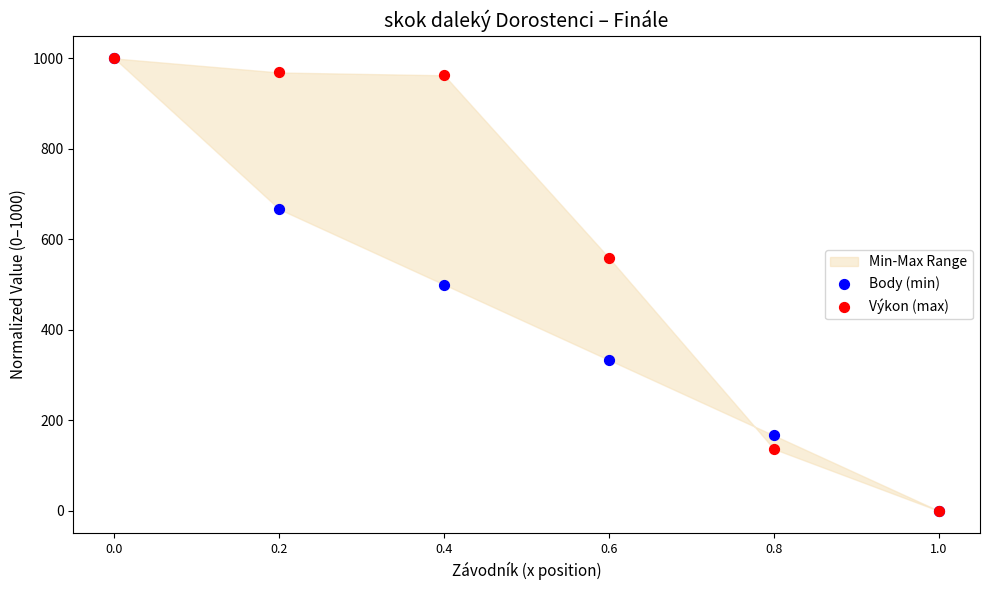

Which series contains the lowest Y value?

Body (min)